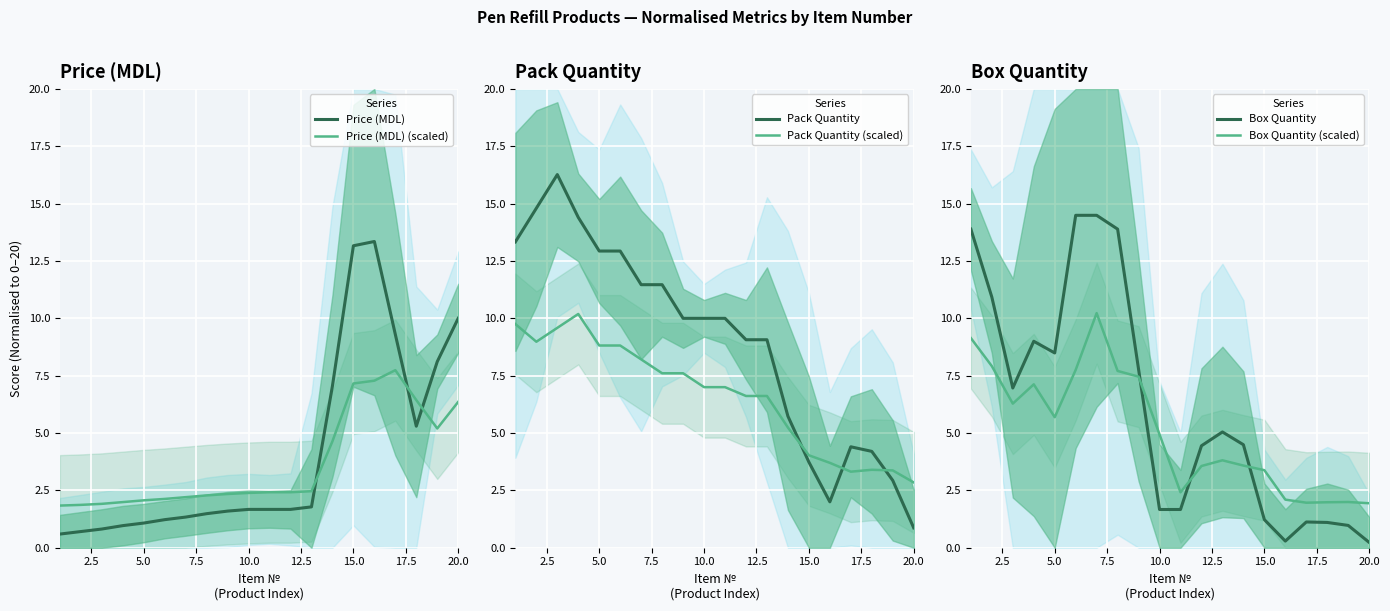

At how many categories does at least one series exceed 4?

20